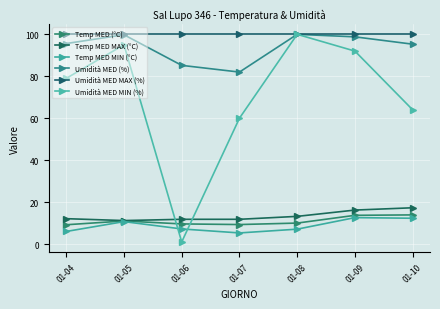

True or false: Temp MED MIN (°C) has more than 2 points higher than both neighbors.

False